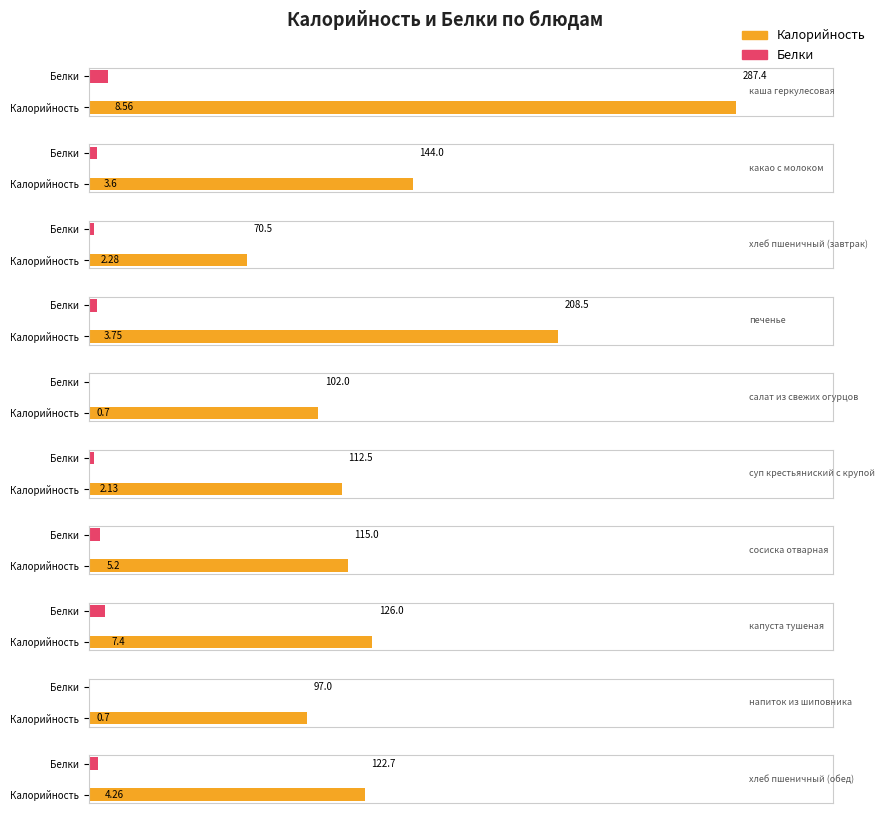

How many bars are there in each group?

2